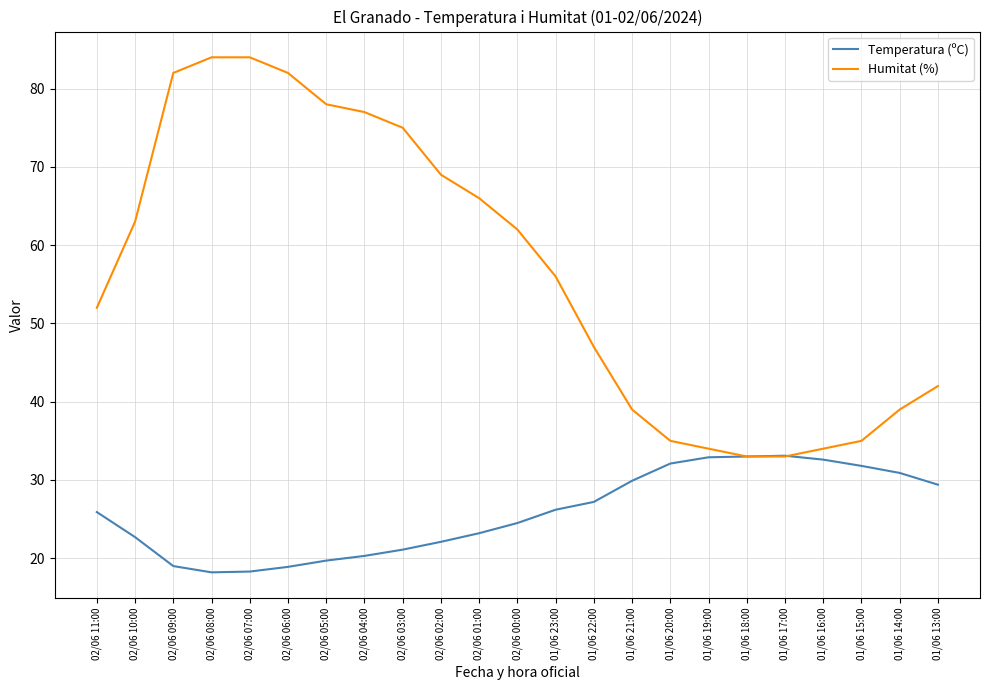

The value of Temperatura (ºC) at 01/06 16:00 is 46.7. True or false?

False